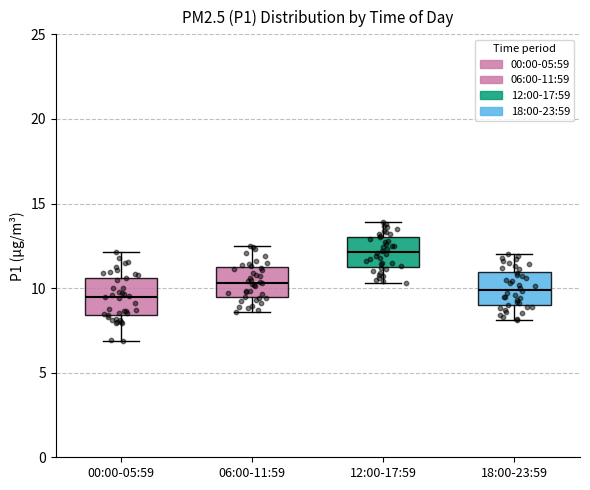

Which box has the highest median line?

12:00-17:59